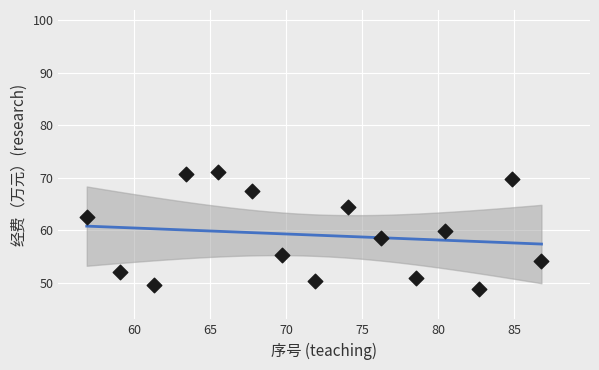

What is the range of Y values (max minus min)?

22.3